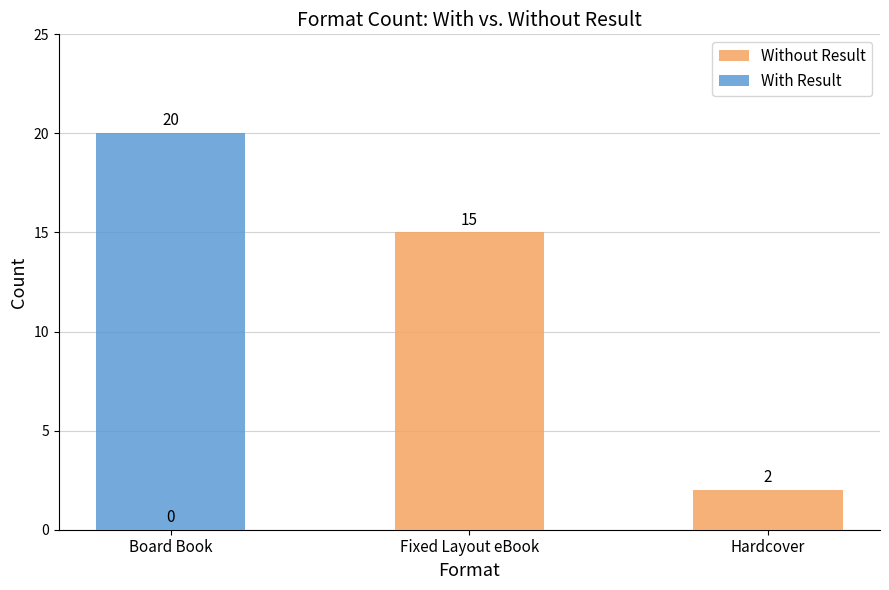

What is the highest value of the Without Result series?

15